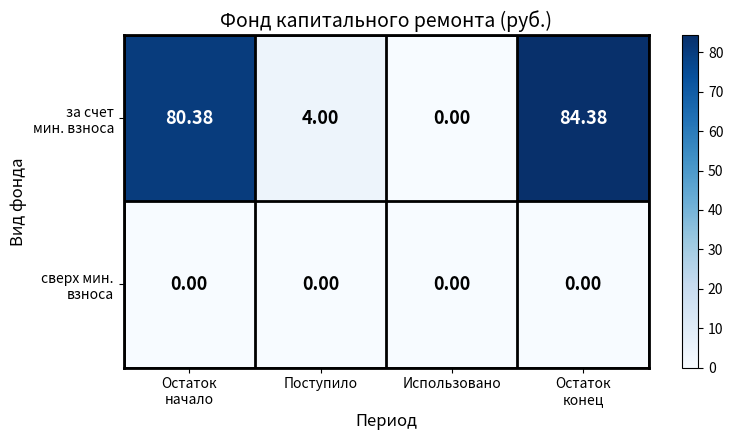

What is the total value across all series at Поступило?

4.0